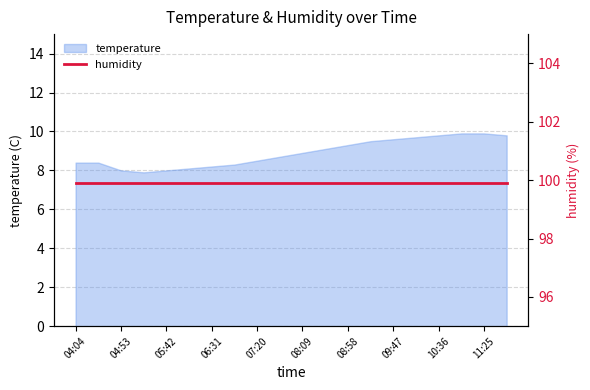

At which category does the chart reach its peak across all series?

11:00